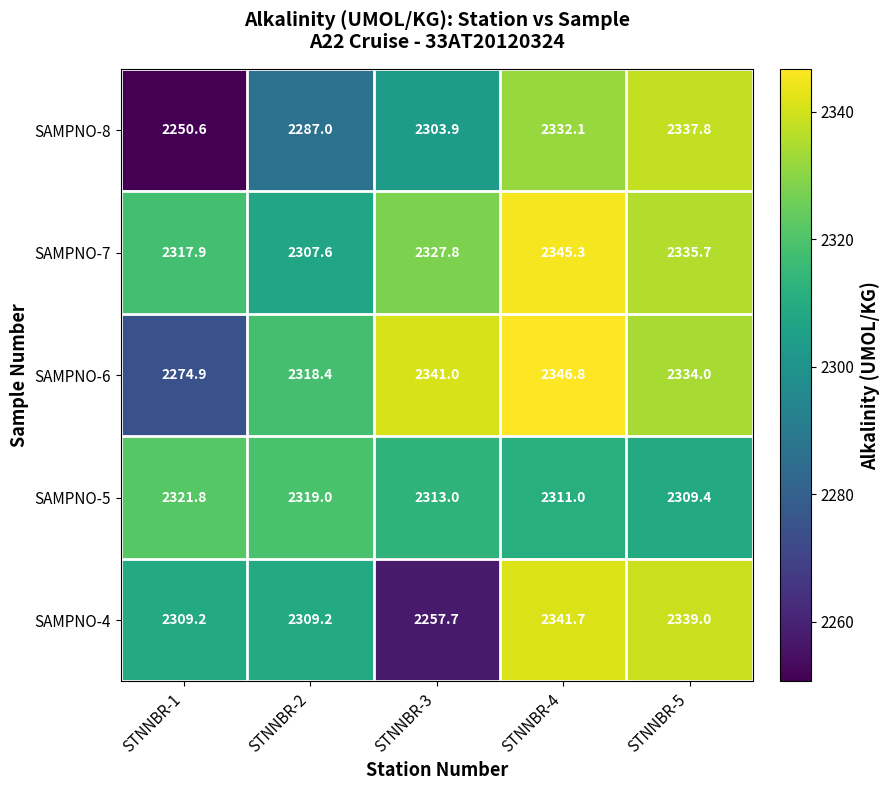

At STNNBR-4, list the series in order from largest to smallest.

SAMPNO-6, SAMPNO-7, SAMPNO-4, SAMPNO-8, SAMPNO-5